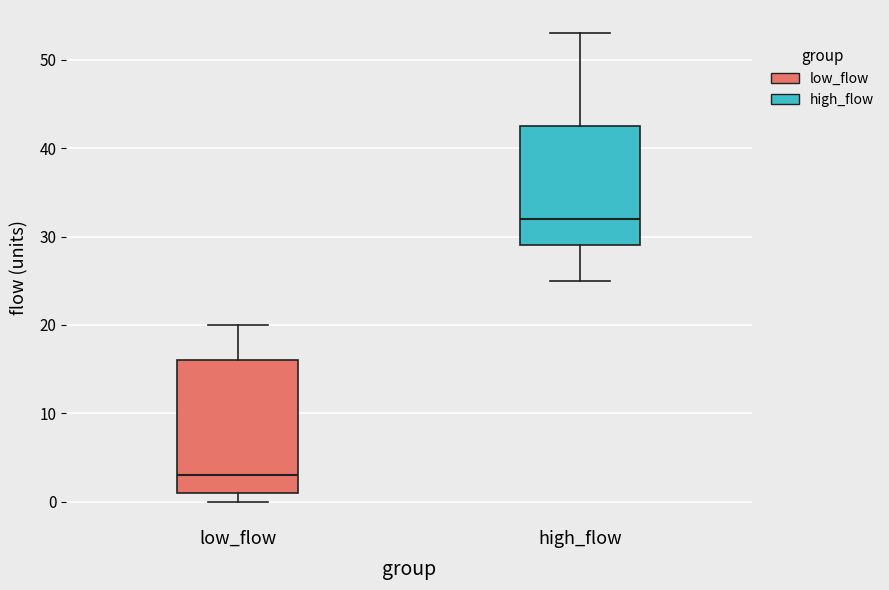

Reading left to right, read every box against the y-axis: the position of its median line, the range the box covers, and the ends of its whiskers. The values are not printed on the chart, so give them approximately, as read against the axis.

low_flow: median 3, box 1 to 16, whiskers 0 to 20
high_flow: median 32, box 29 to 43, whiskers 25 to 53